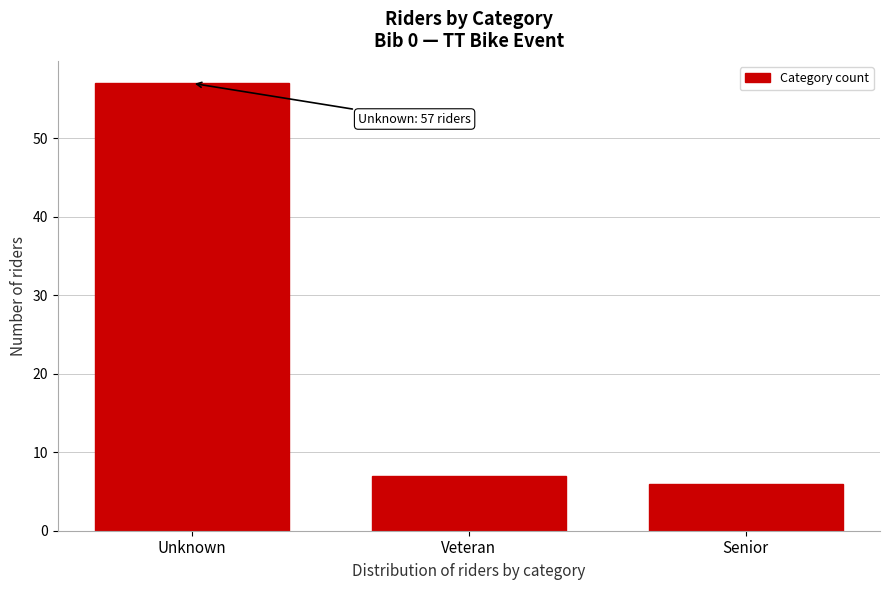

Reading left to right, list all the values displayed in this chart.

57	7	6